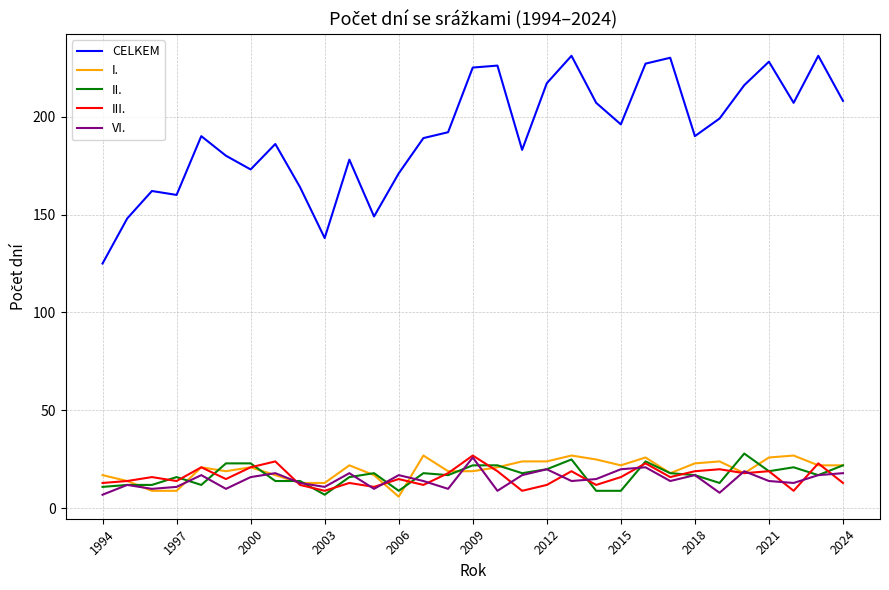

At how many categories does at least one series exceed 20?

31